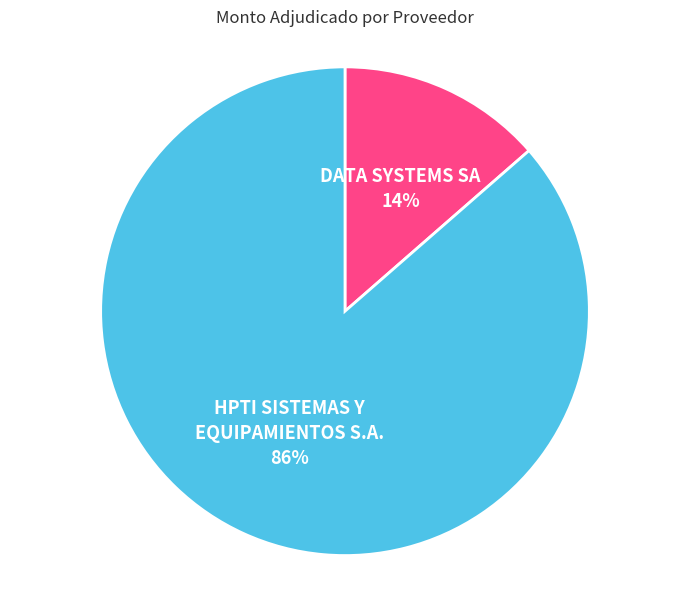

Between DATA SYSTEMS SA and HPTI SISTEMAS Y EQUIPAMIENTOS S.A., which is larger?

HPTI SISTEMAS Y EQUIPAMIENTOS S.A.